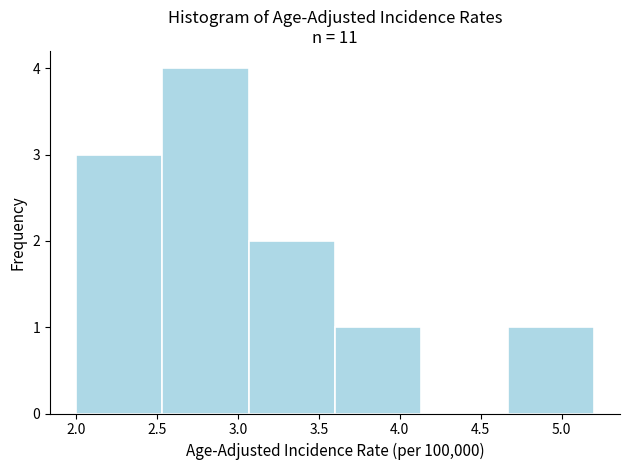

Reading left to right, transcribe this chart: for each bar, give the range it covers on the x-axis and its height. Neither the bar edges nor the heights are printed on the chart, so give them approximately, as read against the axes.

2.00 to 2.55: 3
2.55 to 3.05: 4
3.05 to 3.60: 2
3.60 to 4.15: 1
4.15 to 4.65: 0
4.65 to 5.20: 1